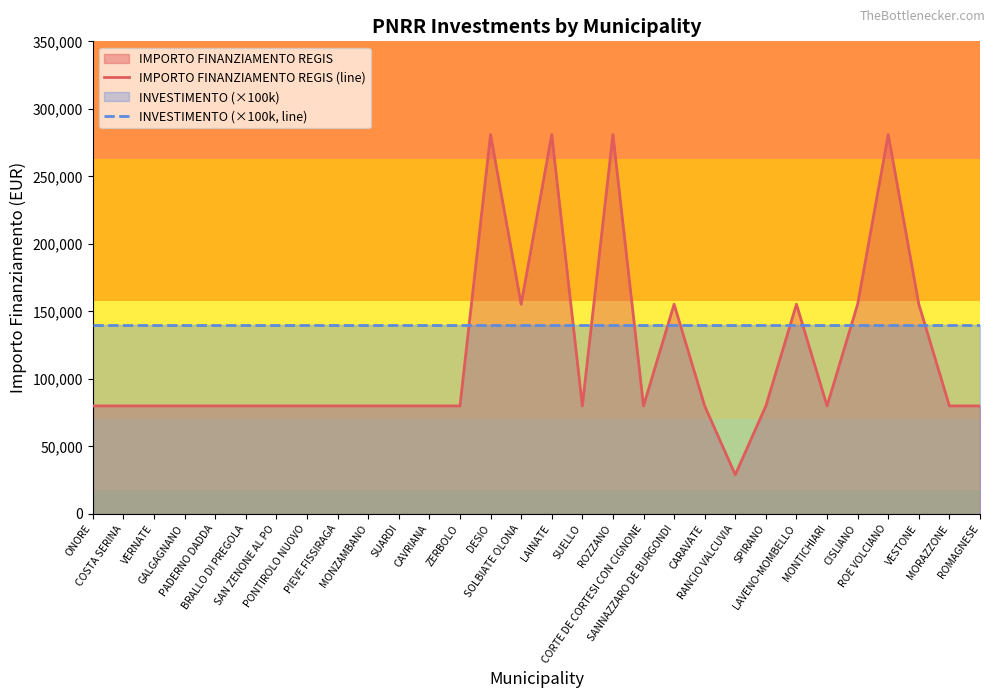

Which series has the largest total across all categories?

INVESTIMENTO (×100k, line)